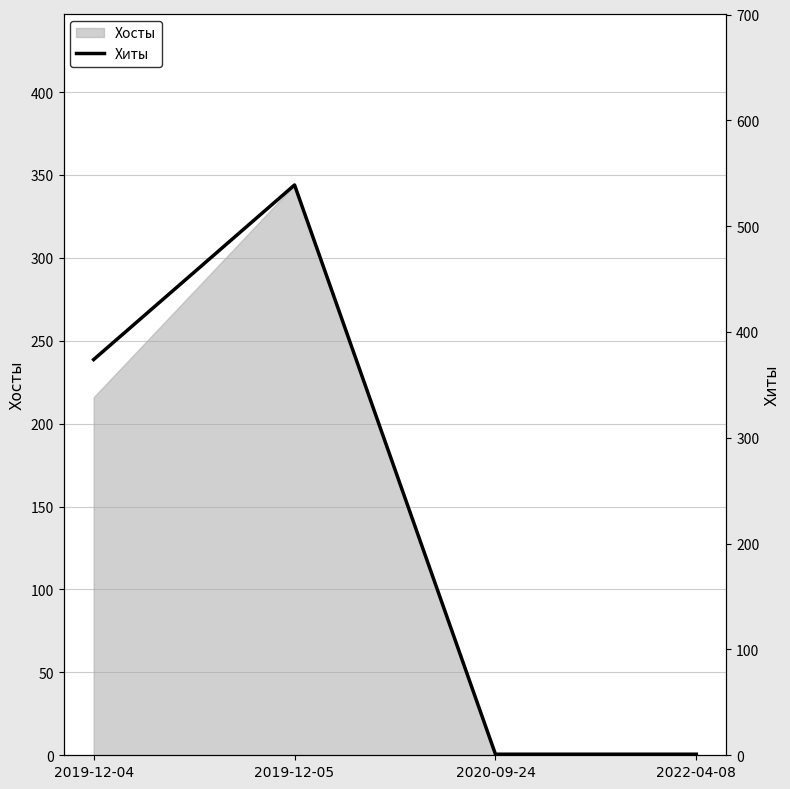

What position from the left is 2022-04-08?

4